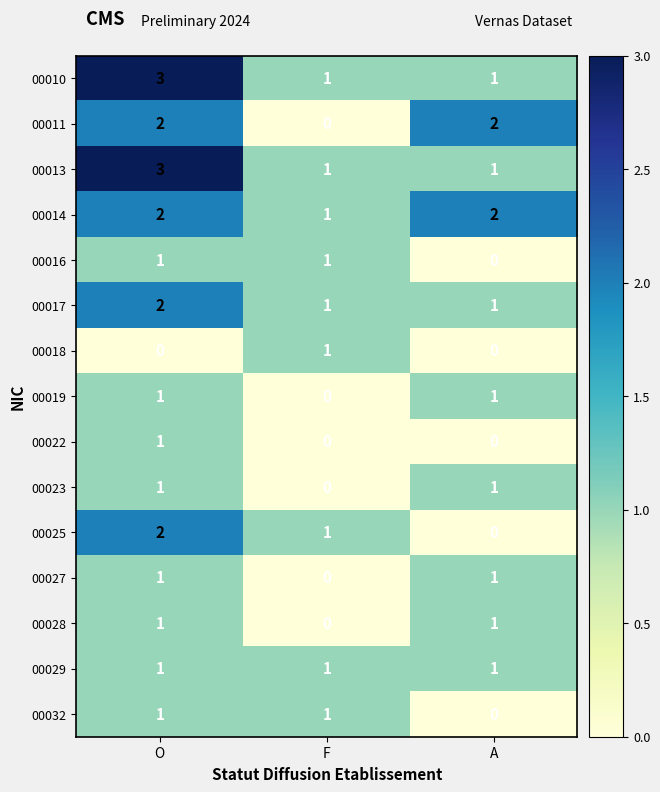

What is the total value across all series at A?

12